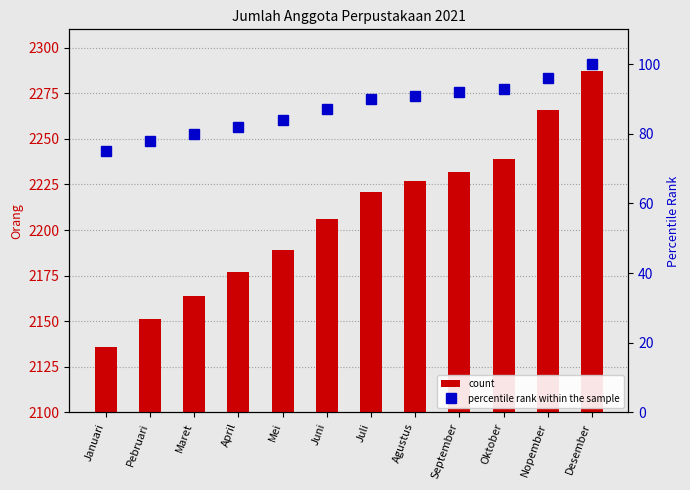

What is the sum of the percentile rank within the sample values at Juli and Agustus?

181